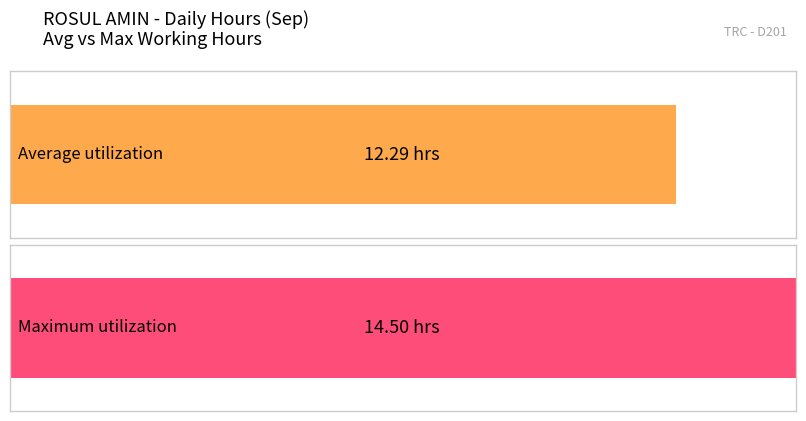

How many bars are there in each group?

2